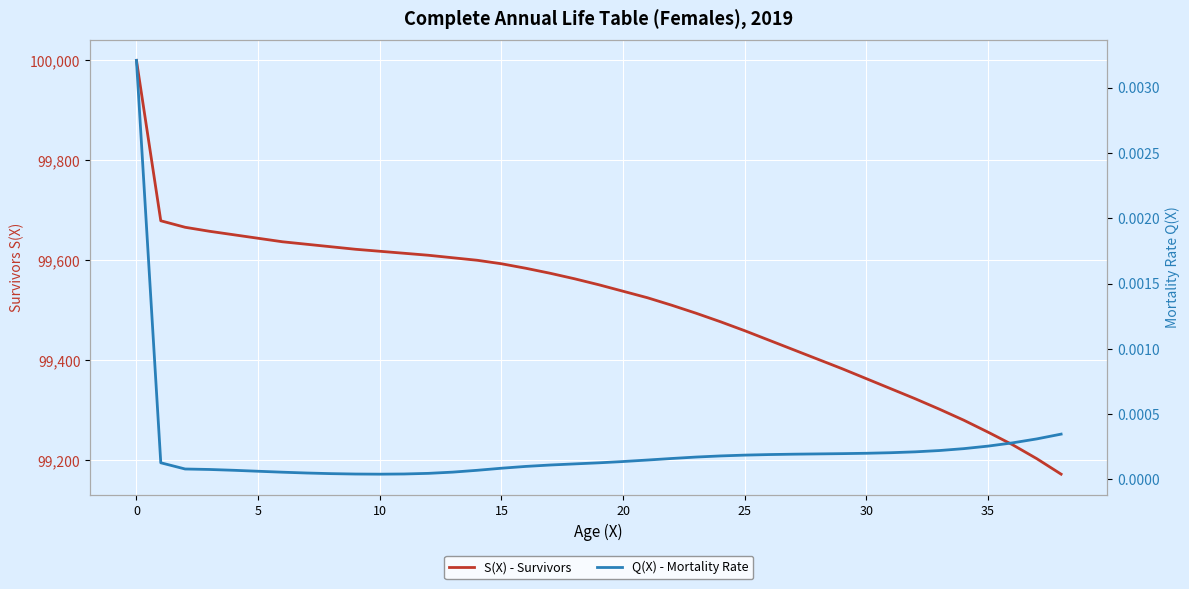

Reading left to right, extract all data points from this chart.

S(X) - Survivors: 100000.0	99679.0	99666.0	99658.0	99651.0	99644.0	99637.0	99632.0	99627.0	99622.0	99618.0	99614.0	99610.0	99605.0	99600.0	99593.0	99584.0	99574.0	99563.0	99551.0	99538.0	99525.0	99510.0	99494.0	99477.0	99459.0	99440.0	99421.0	99402.0	99383.0	99363.0	99343.0	99323.0	99302.0	99280.0	99256.0	99231.0	99203.0	99172.0
Q(X) - Mortality Rate: 0.0	0.0	0.0	0.0	0.0	0.0	0.0	0.0	0.0	0.0	0.0	0.0	0.0	0.0	0.0	0.0	0.0	0.0	0.0	0.0	0.0	0.0	0.0	0.0	0.0	0.0	0.0	0.0	0.0	0.0	0.0	0.0	0.0	0.0	0.0	0.0	0.0	0.0	0.0